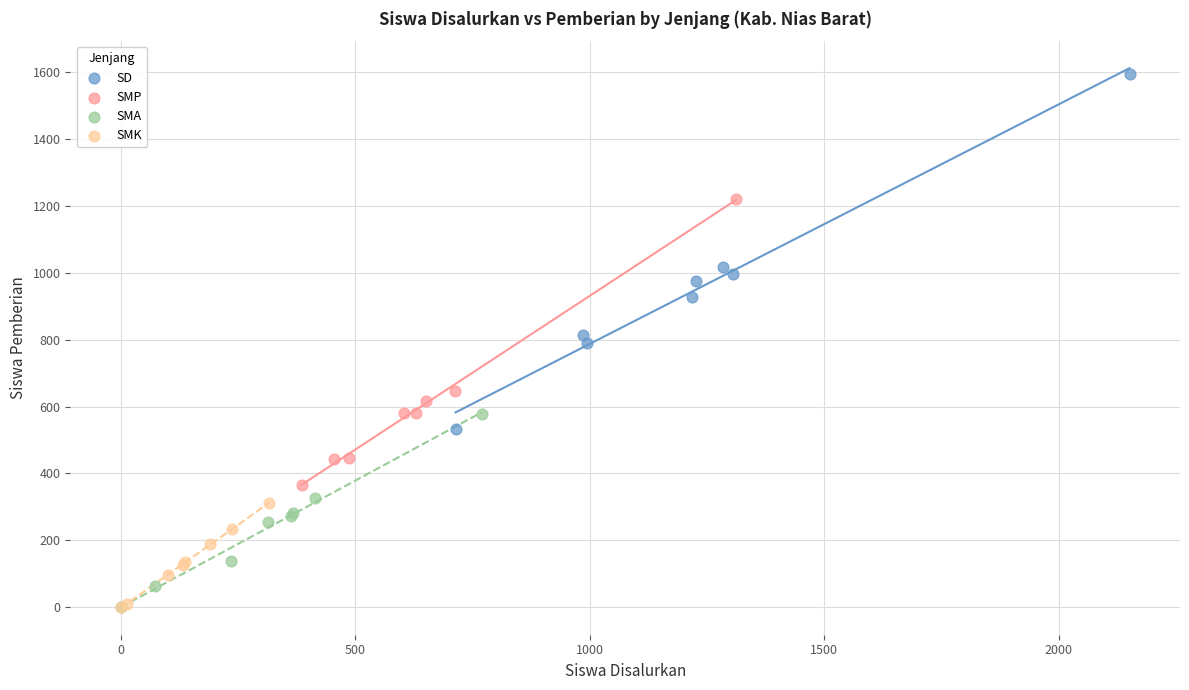

Which series contains the highest Y value?

SD